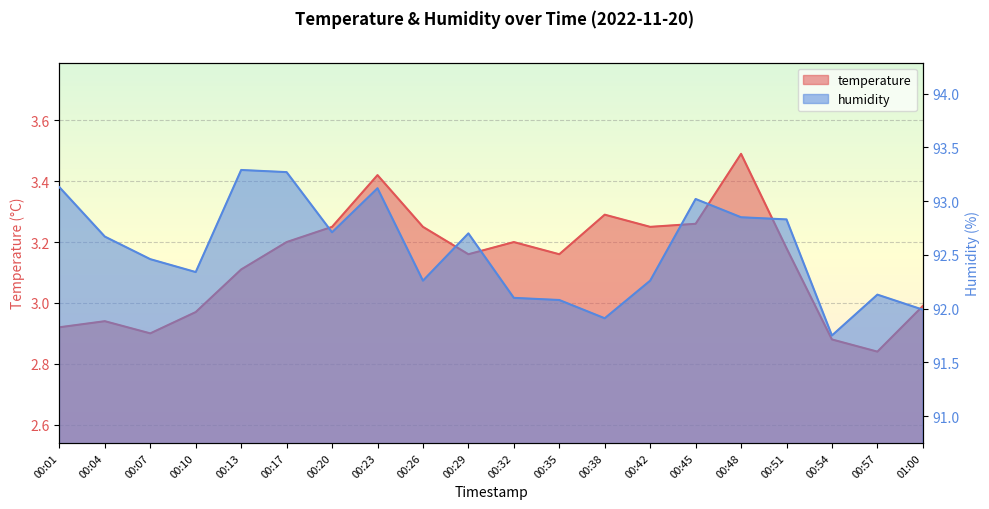

What is the label of the 2nd point from the left?

00:04